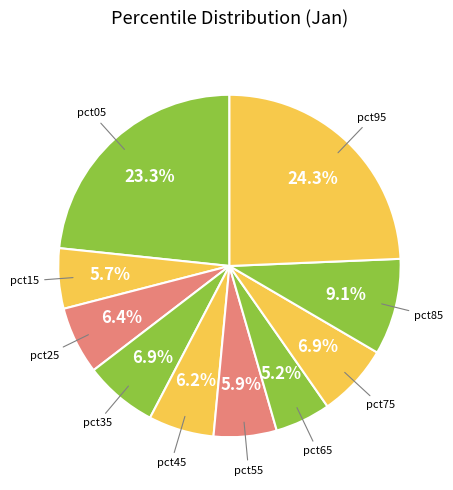

Does any single category account for the majority?

No